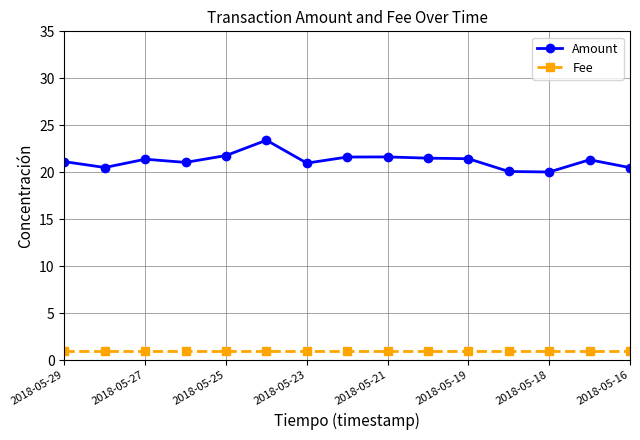

Rank the series by their average value, from highest to lowest.

Amount, Fee